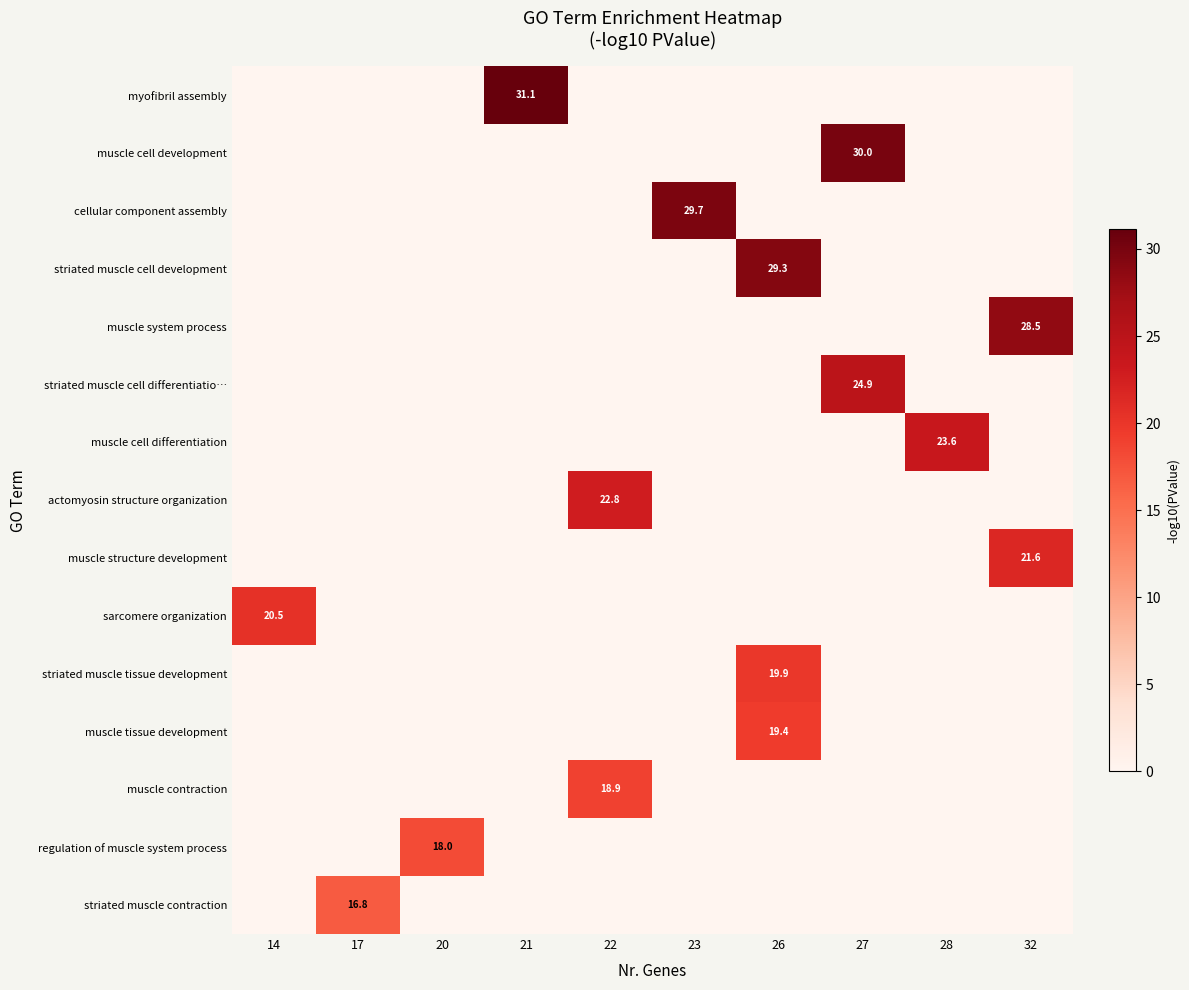

How many values in regulation of muscle system process are above zero?

1